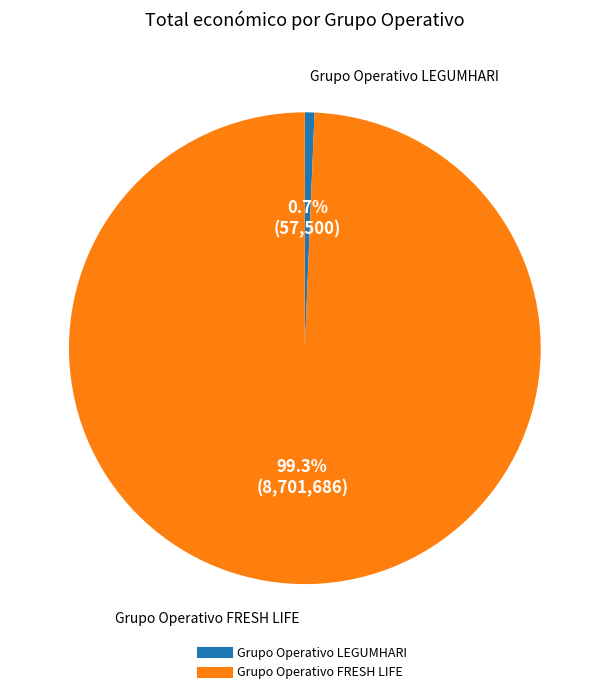

How many slices are in this pie chart?

2